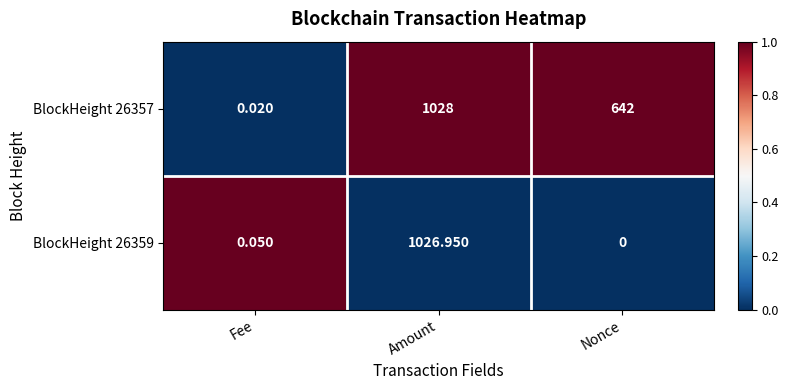

What is the greatest value displayed?

1028.0